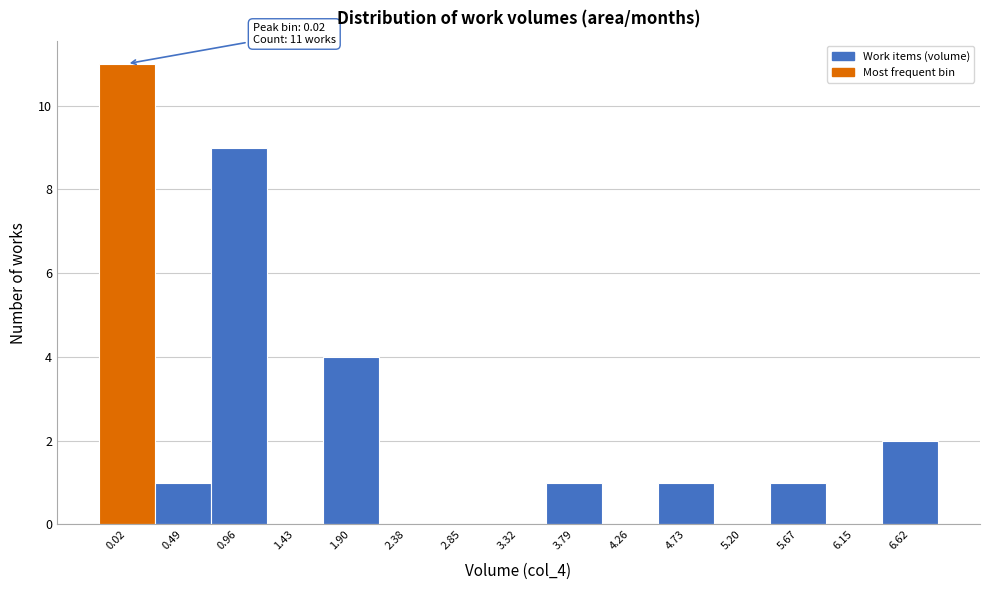

Reading left to right, extract all data points from this chart.

0.02=11	0.49=1	0.96=9	1.43=0	1.90=4	2.38=0	2.85=0	3.32=0	3.79=1	4.26=0	4.73=1	5.20=0	5.67=1	6.15=0	6.62=2